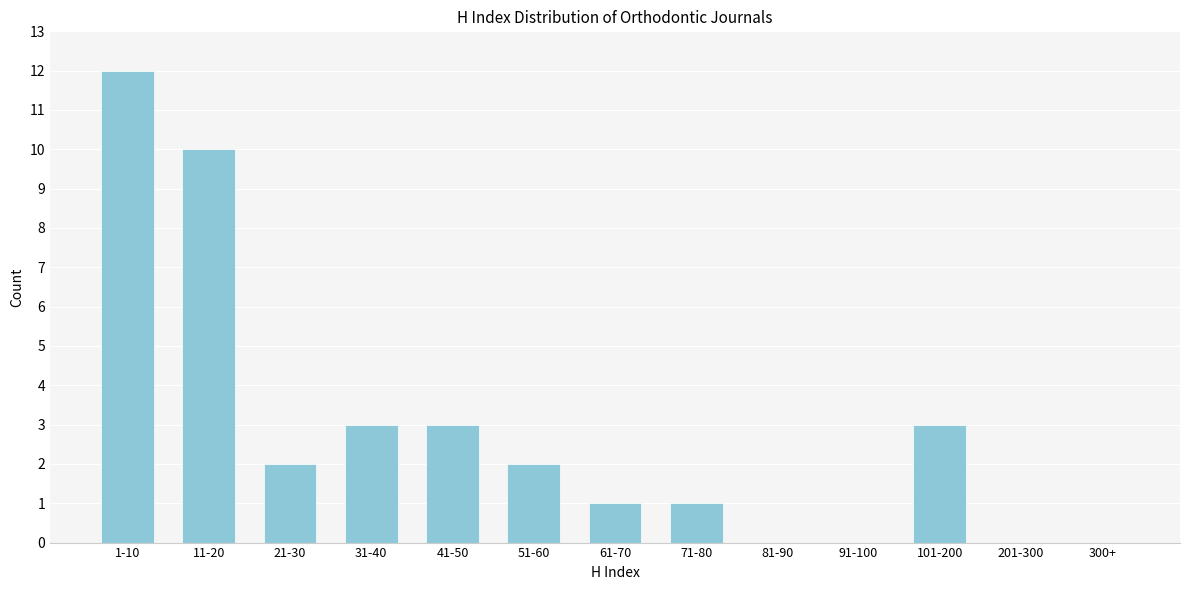

Reading right to left, transcribe all the data shown in this chart.

300+=0	201-300=0	101-200=3	91-100=0	81-90=0	71-80=1	61-70=1	51-60=2	41-50=3	31-40=3	21-30=2	11-20=10	1-10=12